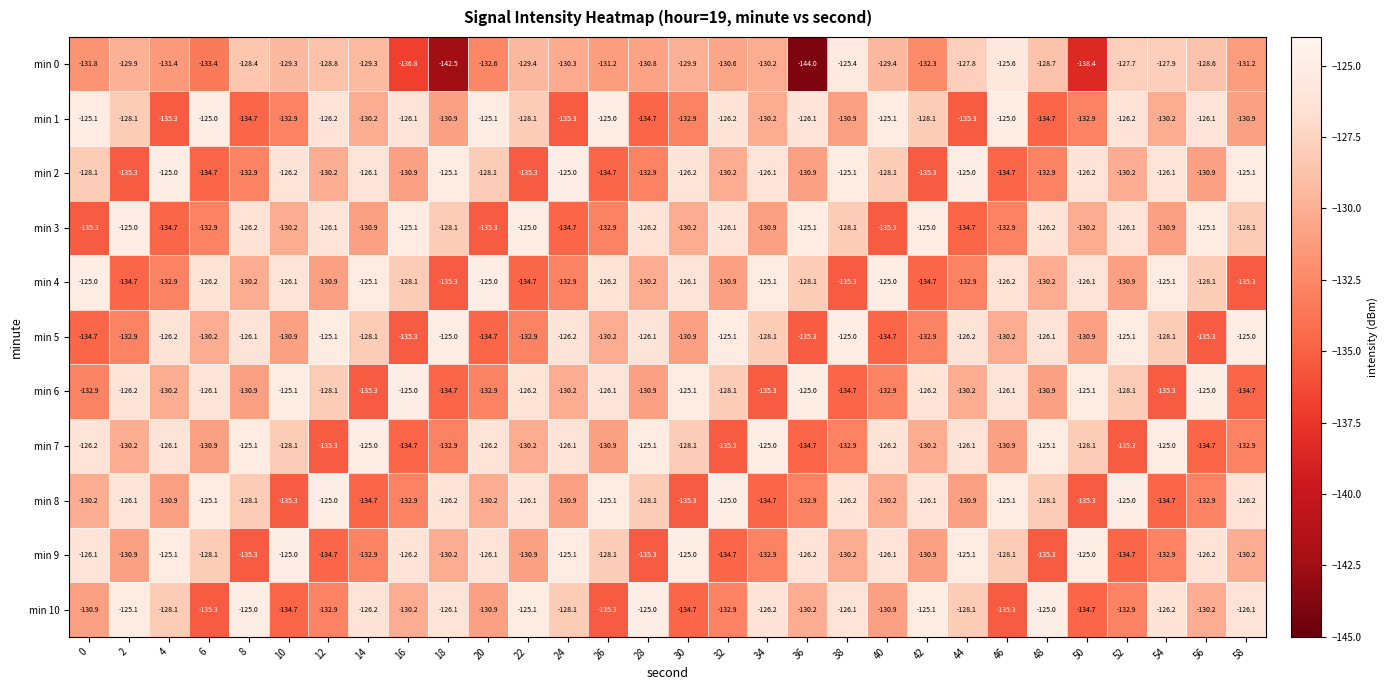

Which series changed the most between 52 and 58?

min 10